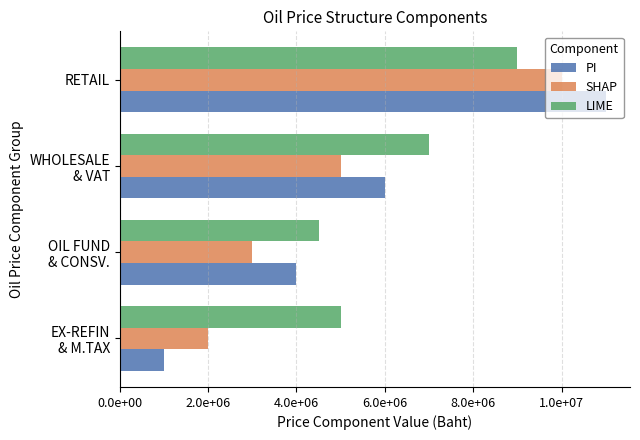

Where is PI nearest to the value 6000000?

WHOLESALE
& VAT